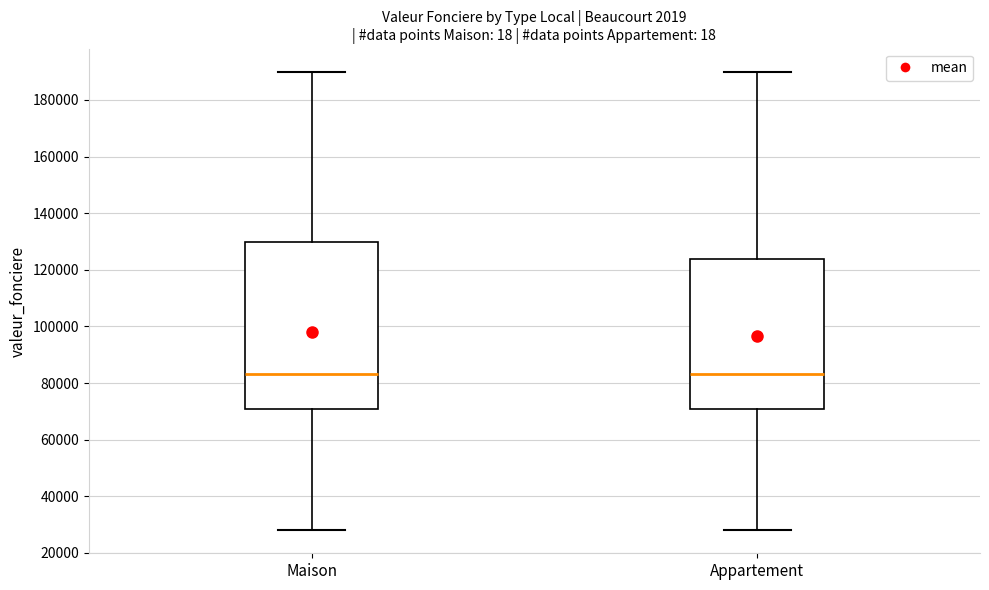

Reading left to right, transcribe this box plot: for each box, give where its median line is, the range the box spans, and where its two whiskers end, as read against the y-axis. The values are not printed on the chart, so give them approximately, as read against the axis.

Maison: median 84000, box 72000 to 130000, whiskers 28000 to 190000
Appartement: median 84000, box 72000 to 124000, whiskers 28000 to 190000